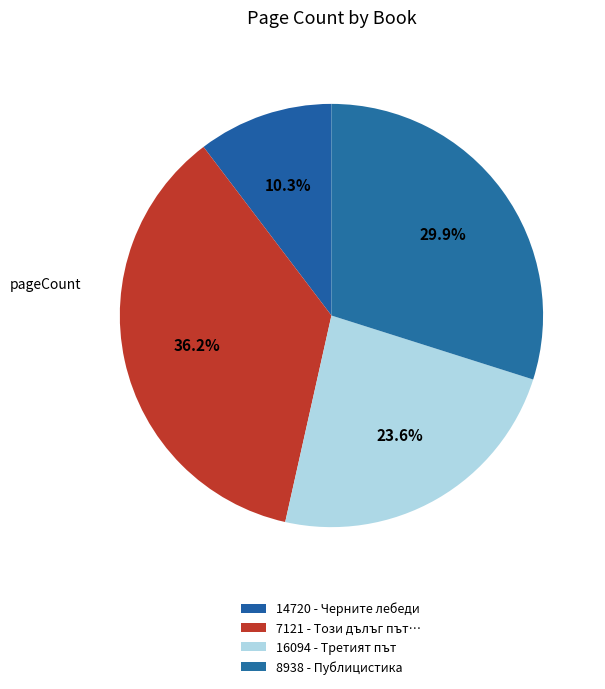

Is there any slice that represents more than half of the pie?

No